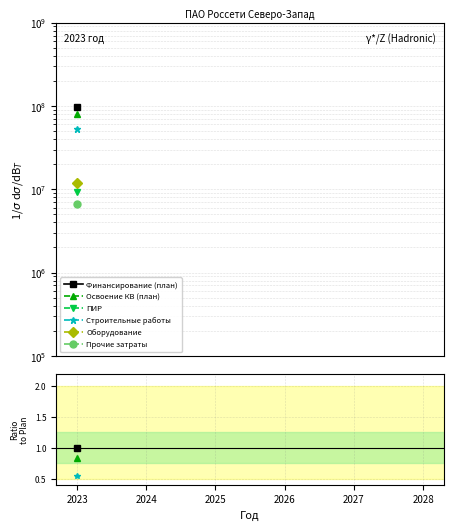

Count the number of categories in the chart.

6